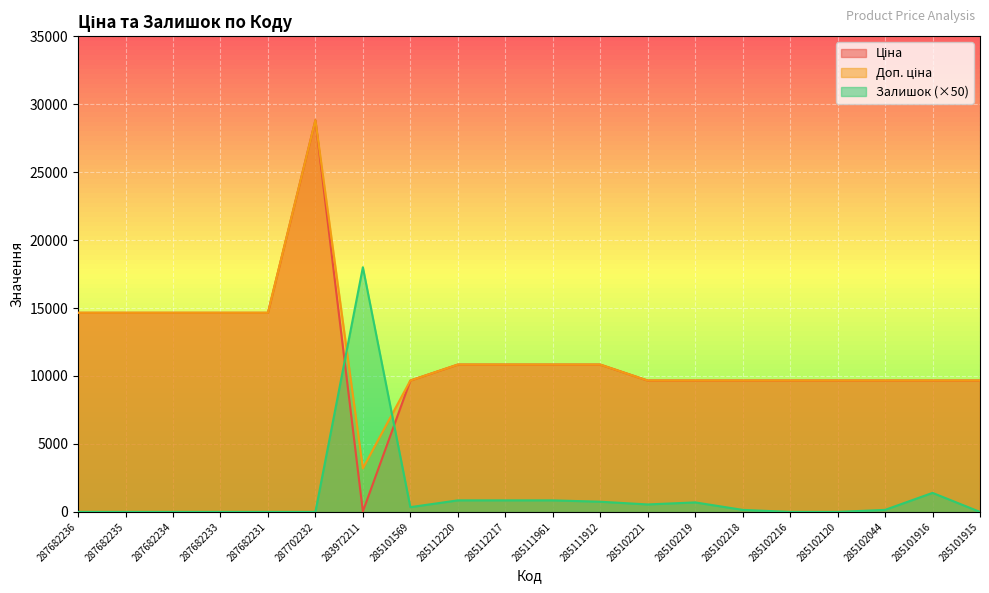

How many categories are shown in the chart?

20